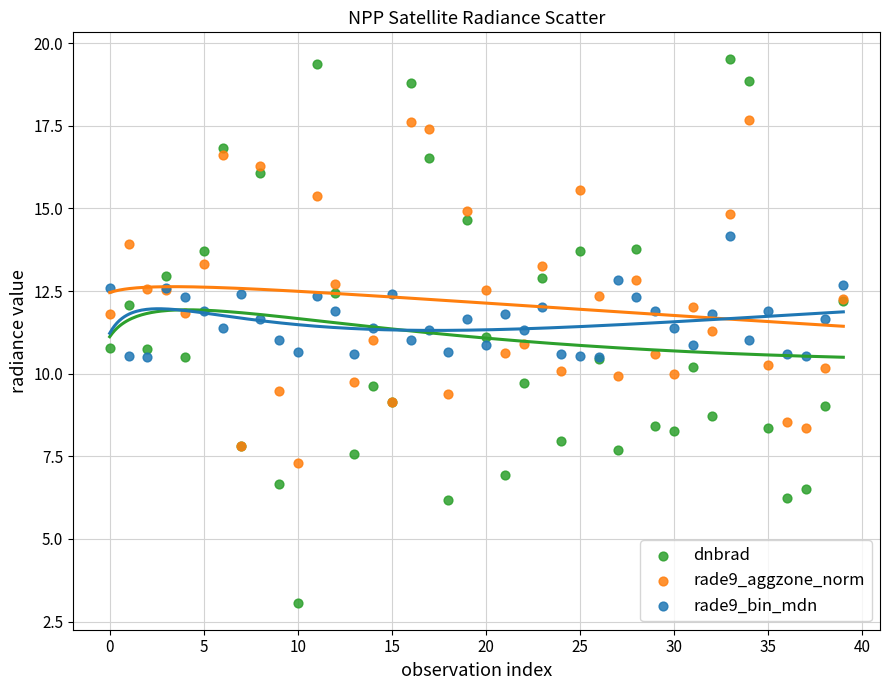

Which series has the largest Y range (max minus min)?

dnbrad